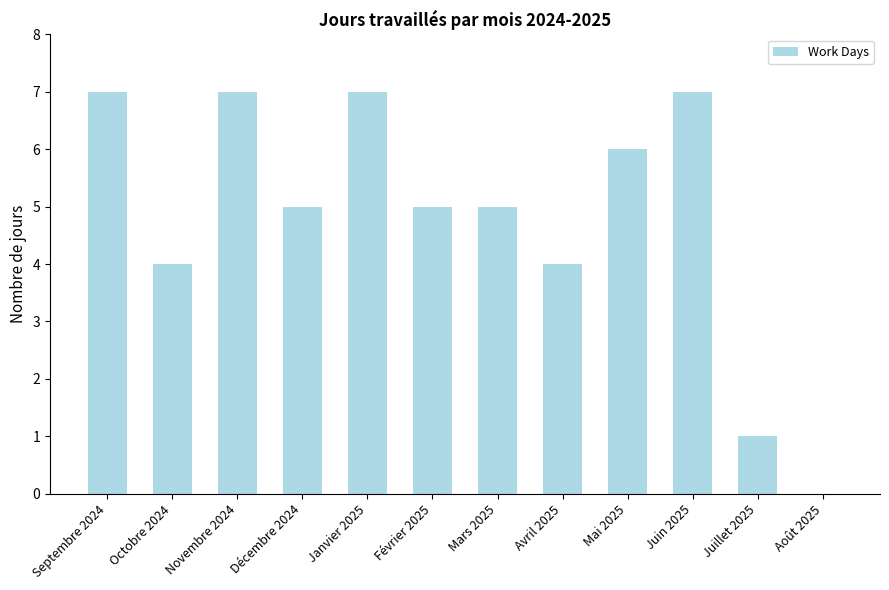

The value at Juin 2025 is 5. True or false?

False